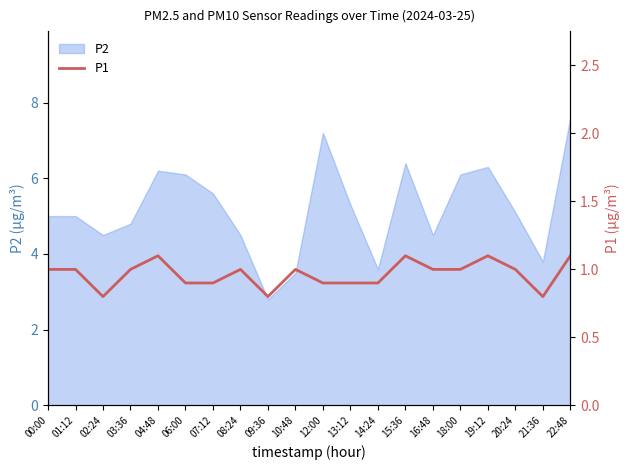

What is the maximum value for P2?

7.6